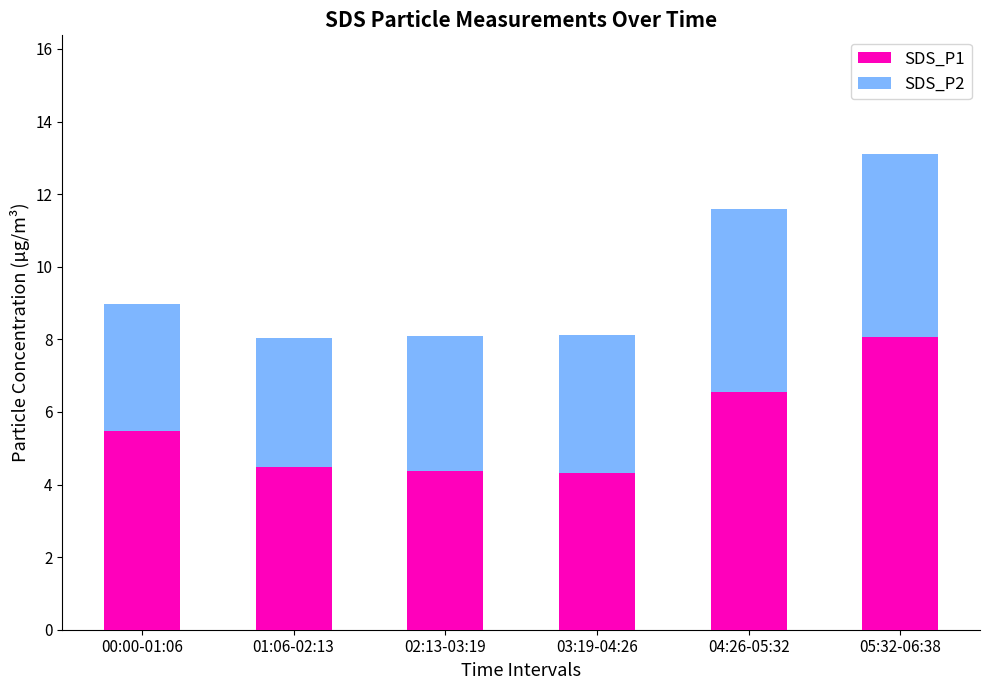

What is the sum of all SDS_P1 values?

33.3